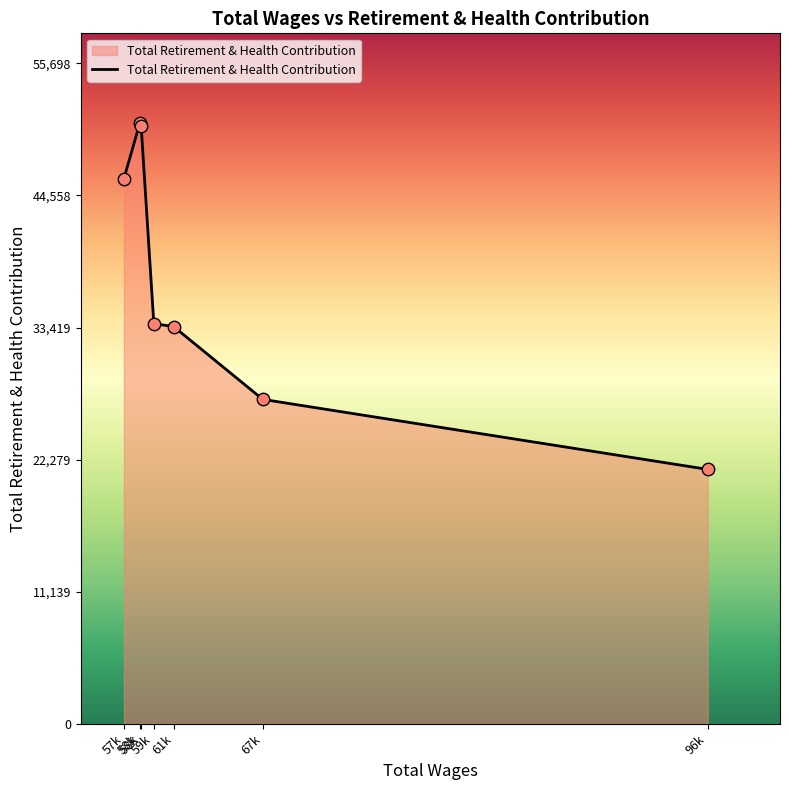

How many distinct data groups are displayed?

1